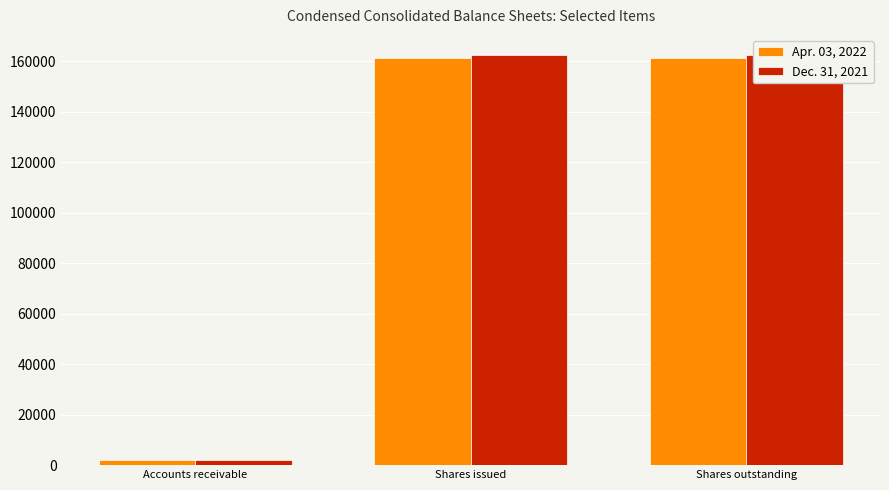

Which series has the largest total across all categories?

Dec. 31, 2021